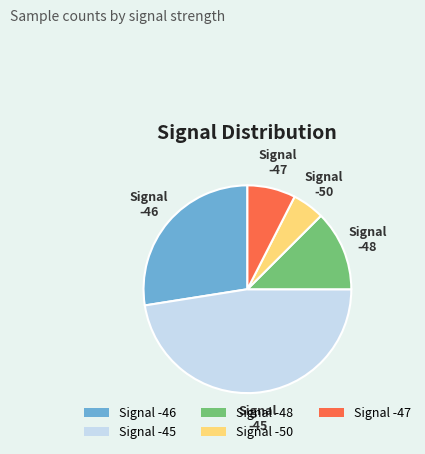

Count the number of slices in the pie.

5